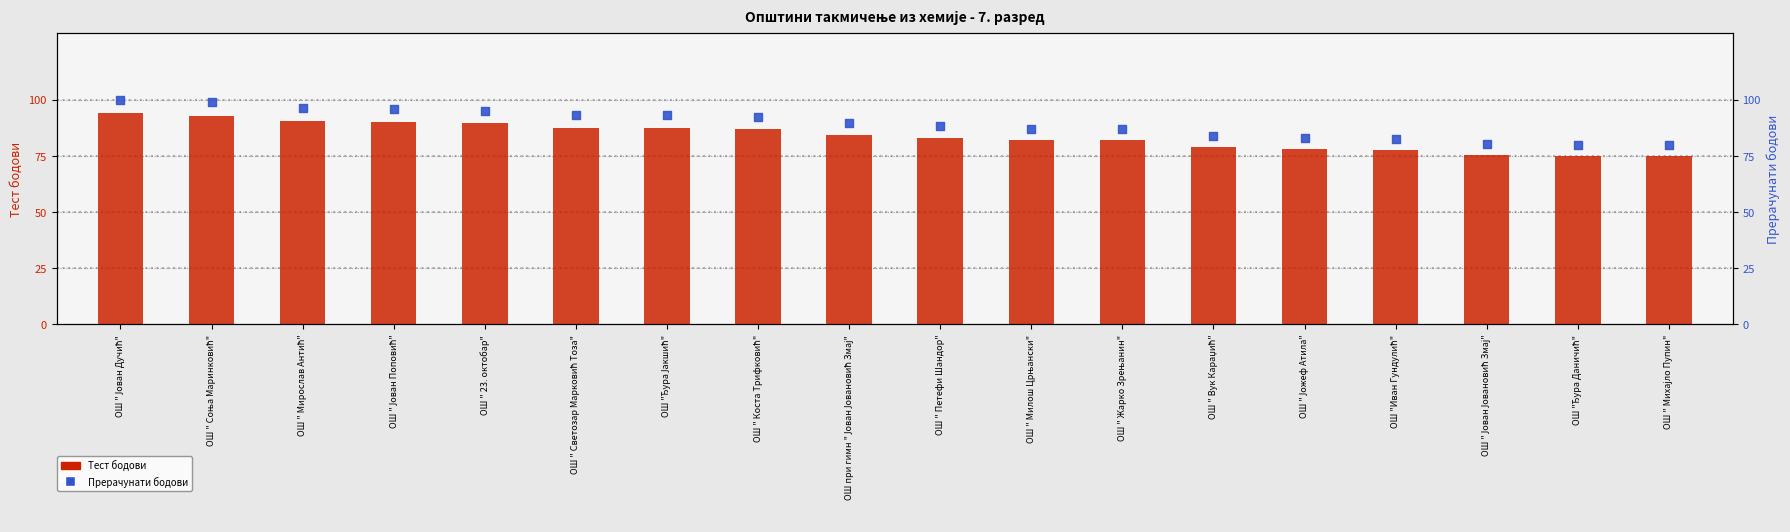

At how many categories does at least one series exceed 90?

8